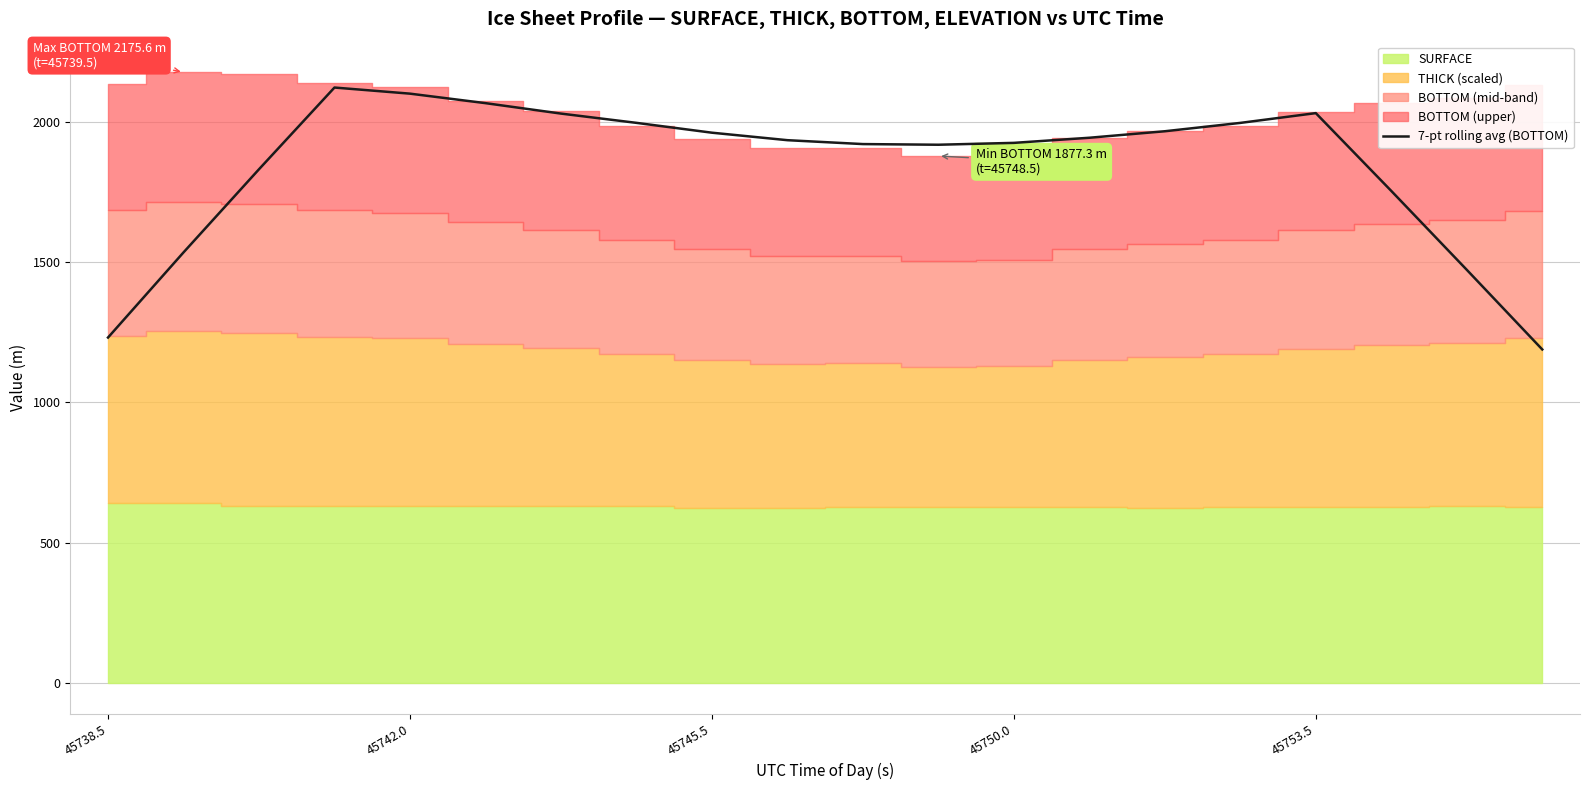

Where is the data nearest to the value 1654?

17